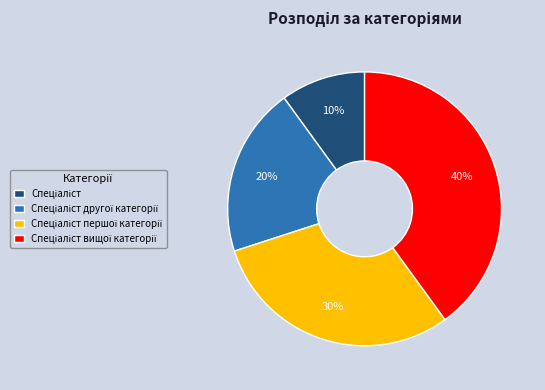

Does any single category account for the majority?

No